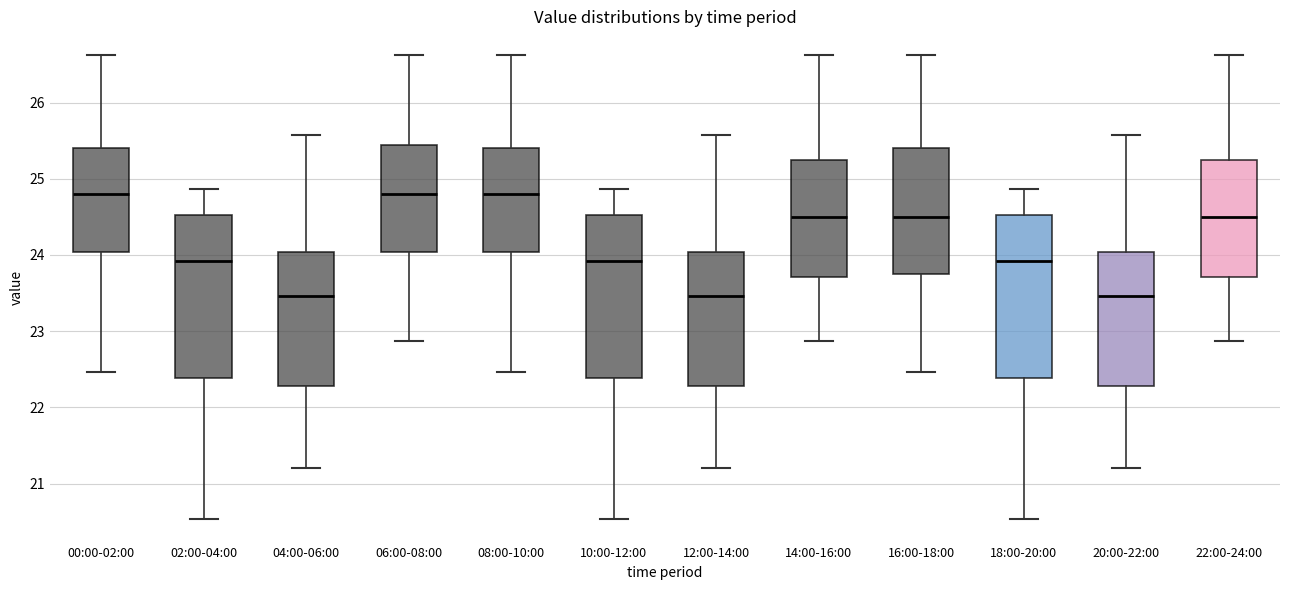

Where is the upper edge of the box for 20:00-22:00 on the y-axis? The values are not printed on the chart, so give them approximately, as read against the axis.

24.0